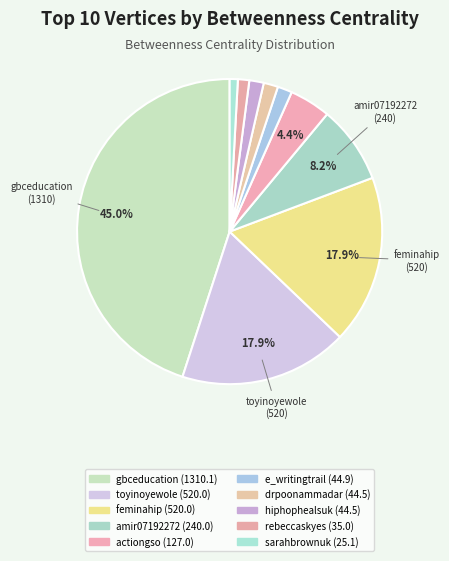

Between amir07192272 and hiphophealsuk, which is larger?

amir07192272